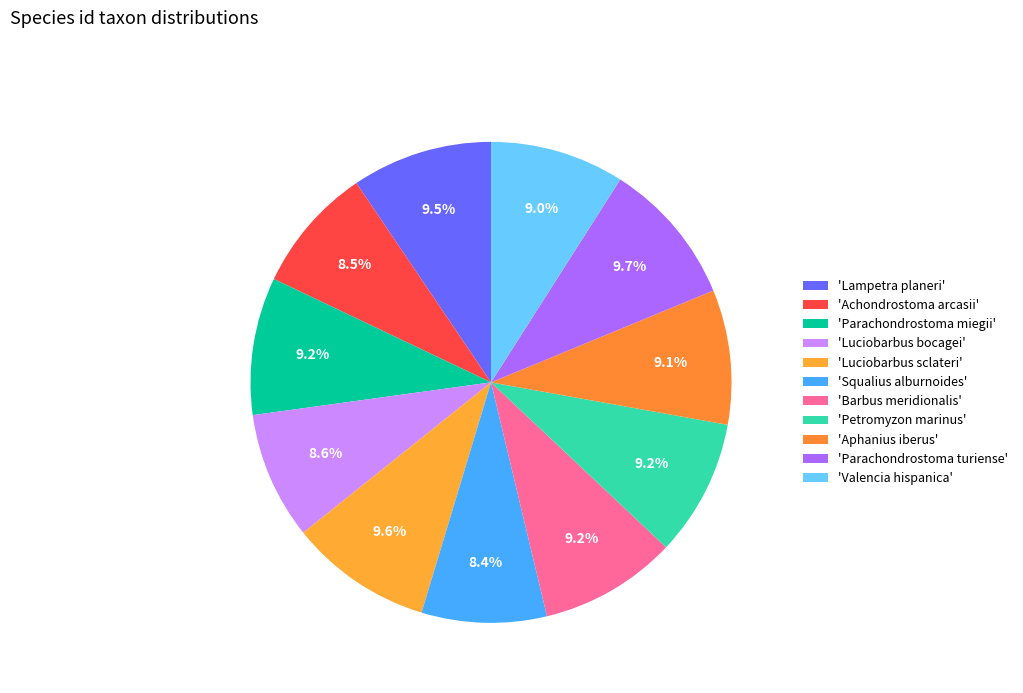

Is there a majority slice in this chart?

No